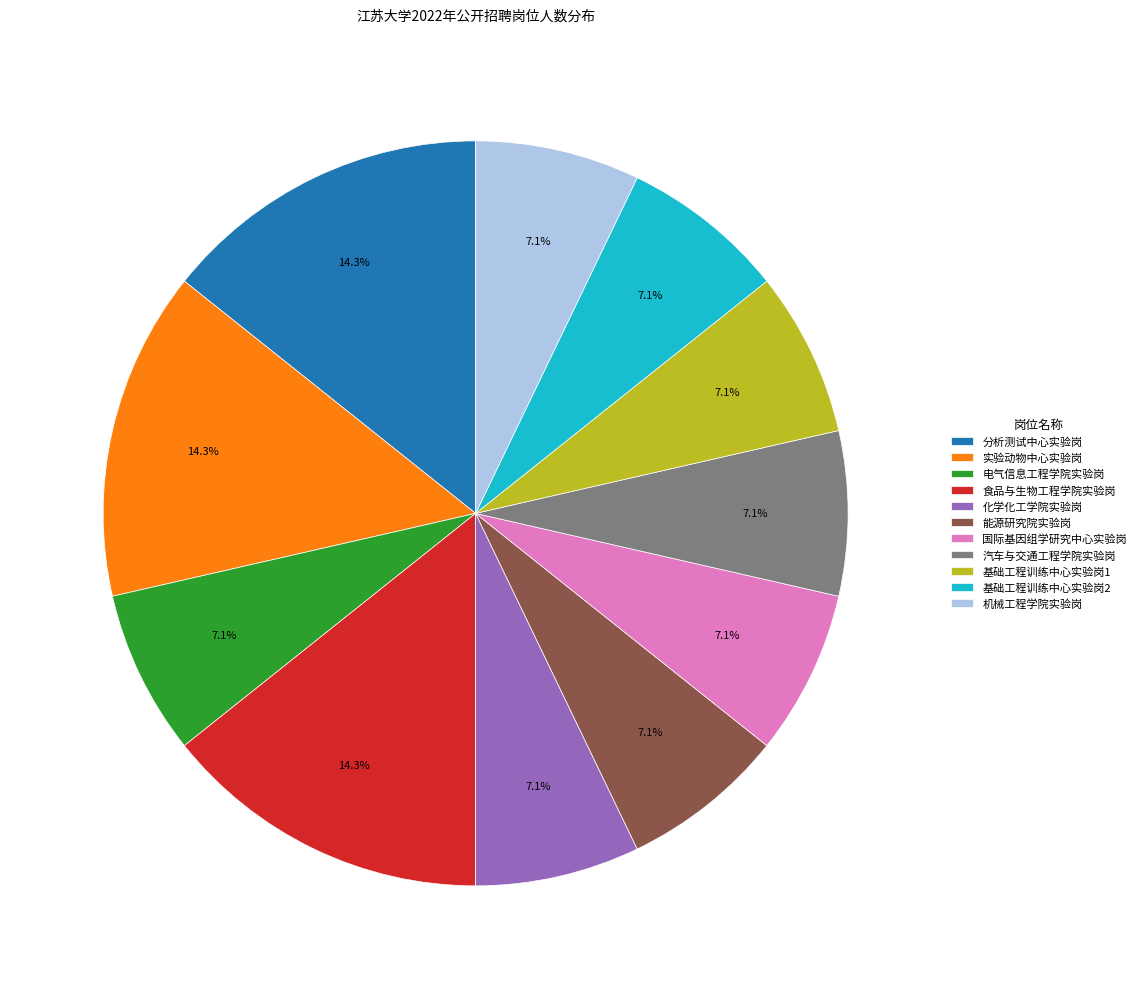

The 机械工程学院实验岗 slice represents 20% of the pie. True or false?

False